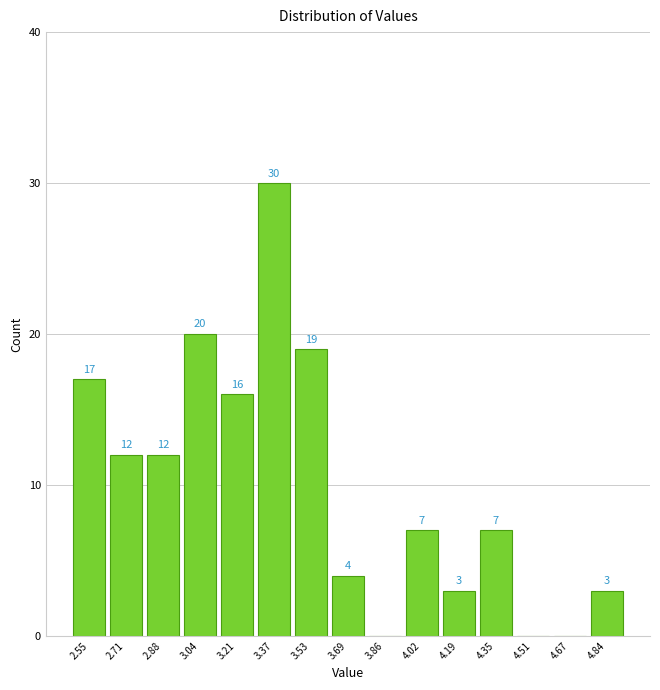

Which range on the x-axis has the tallest bar?

3.28 to 3.46